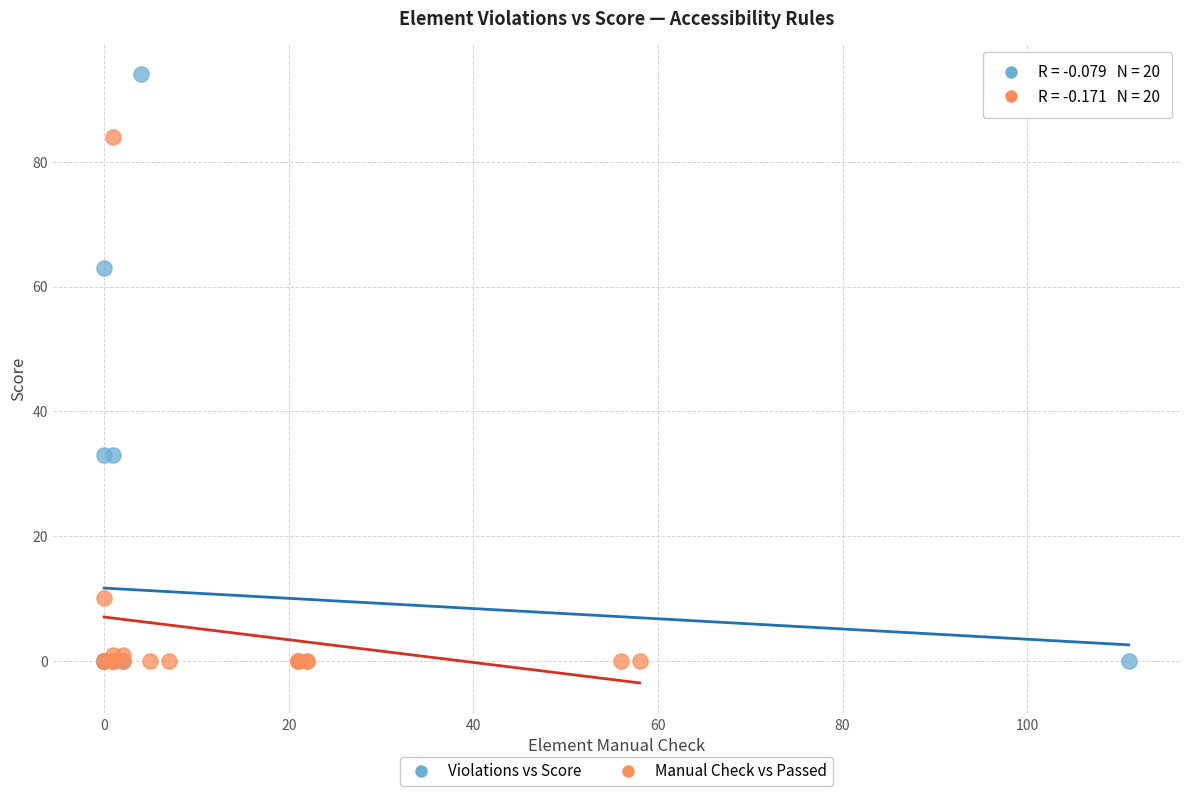

Which series contains the highest Y value?

Violations vs Score